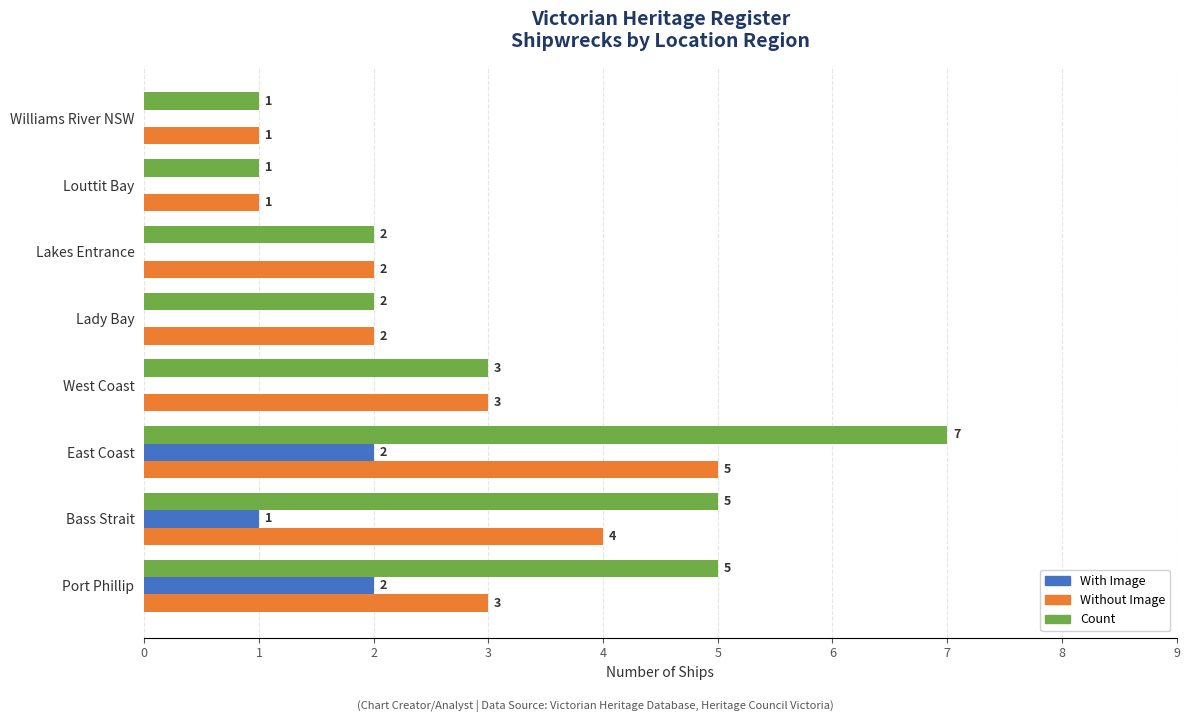

What is the highest value of the Without Image series?

5